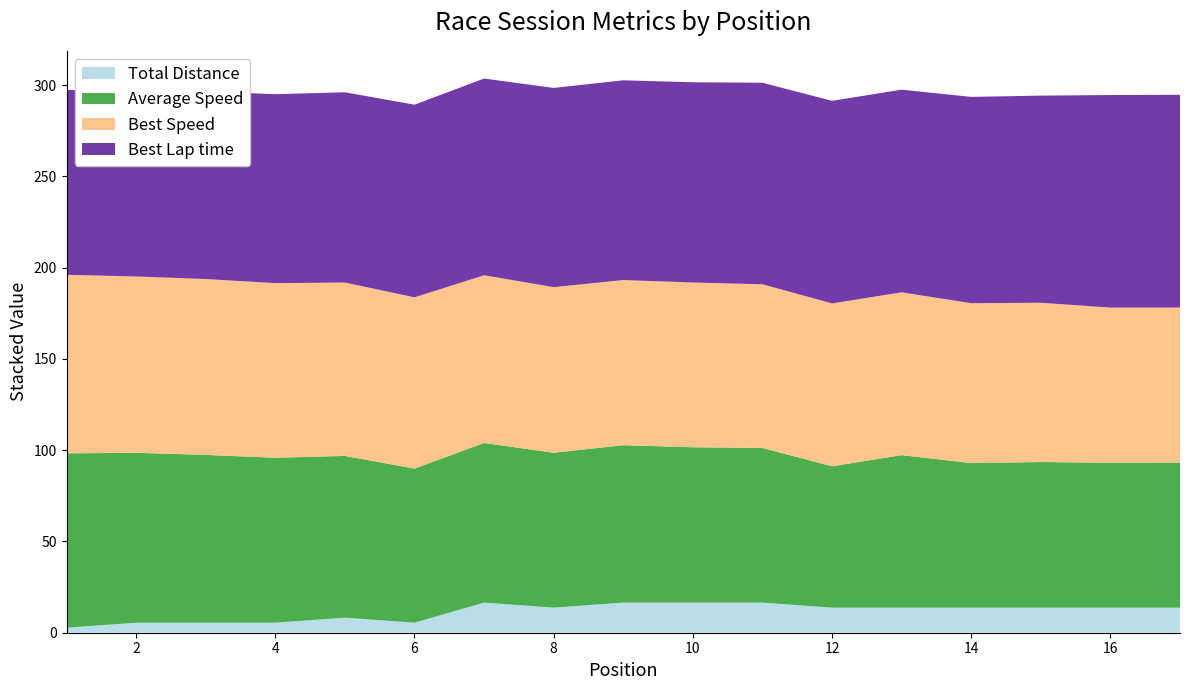

What are all the series names shown in the legend?

Total Distance, Average Speed, Best Speed, Best Lap time